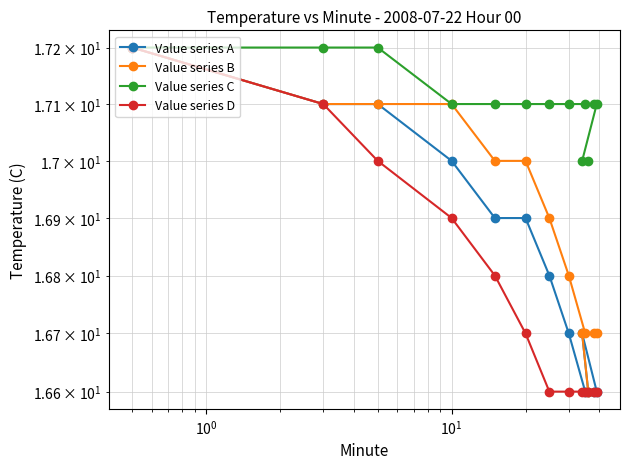

Rank the series by their average value, from highest to lowest.

Value series C, Value series B, Value series A, Value series D